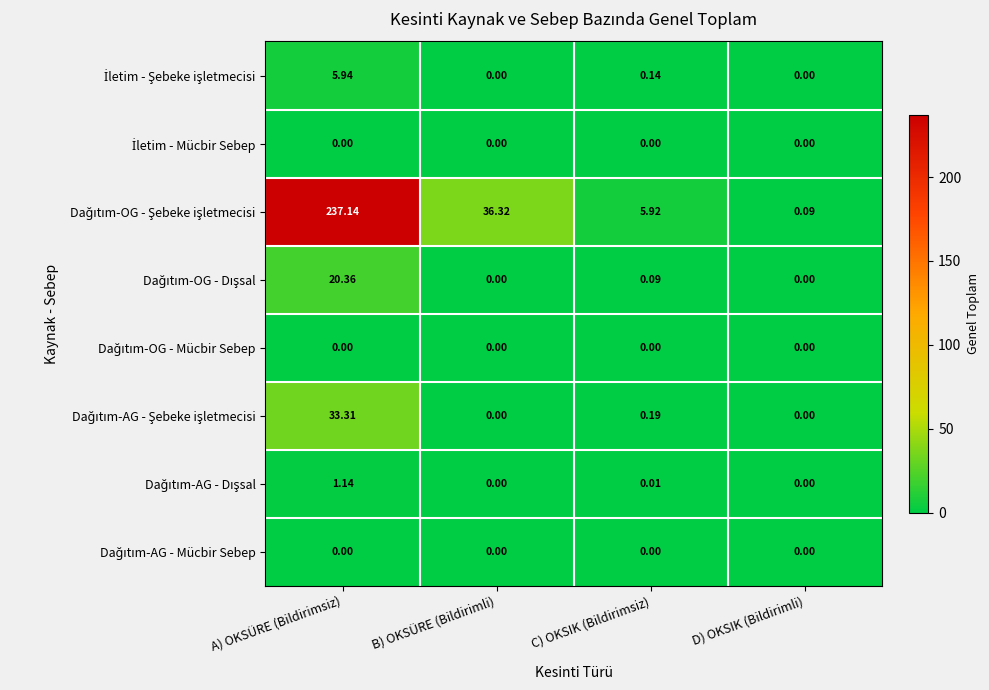

At which category is the sum across all series the highest?

A) OKSÜRE (Bildirimsiz)